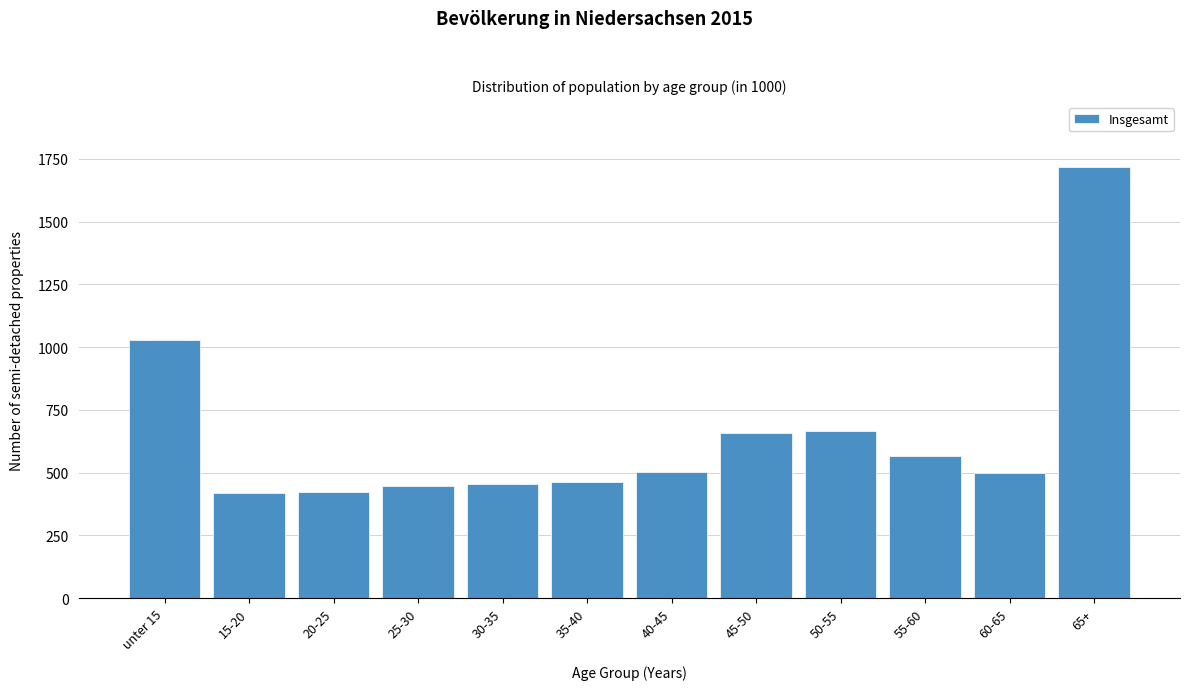

What is the smallest value displayed?

420.4